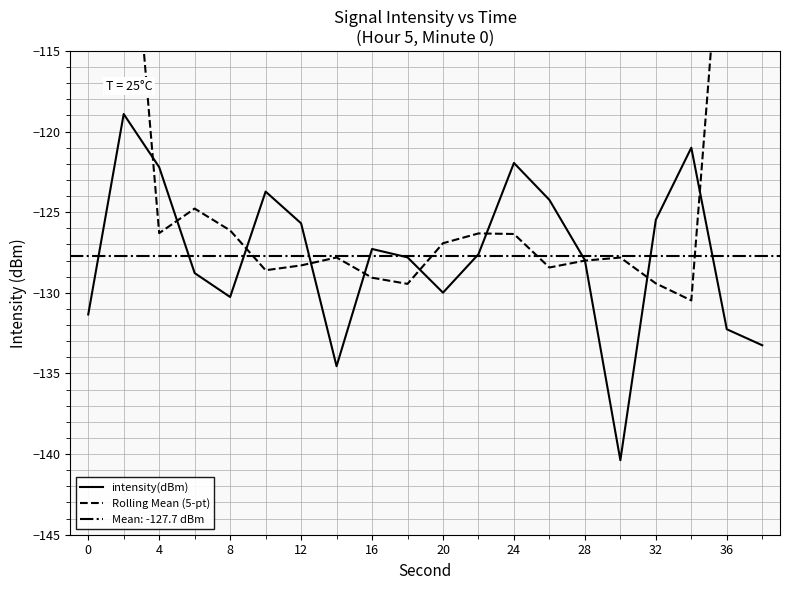

The value of intensity(dBm) at 12 is -125.7. True or false?

True